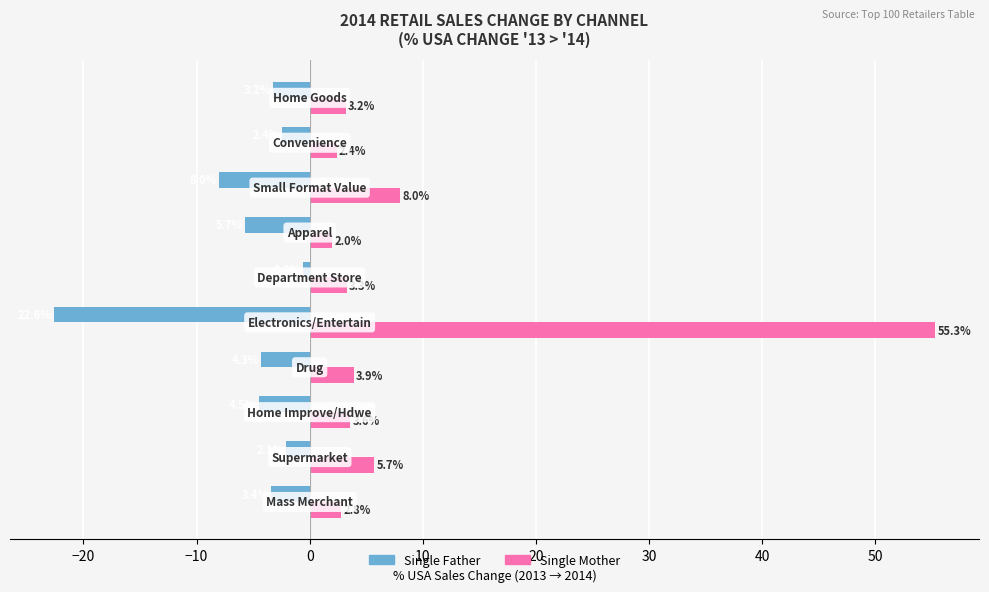

Which series has the widest spread of values?

Single Mother